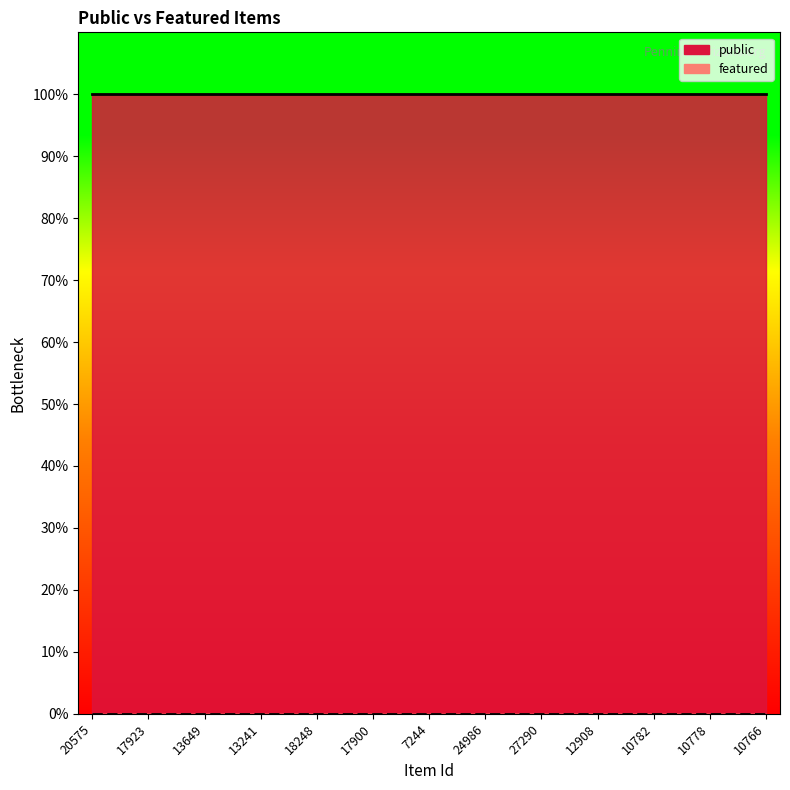

Does the chart display data point markers on the line(s)?

No